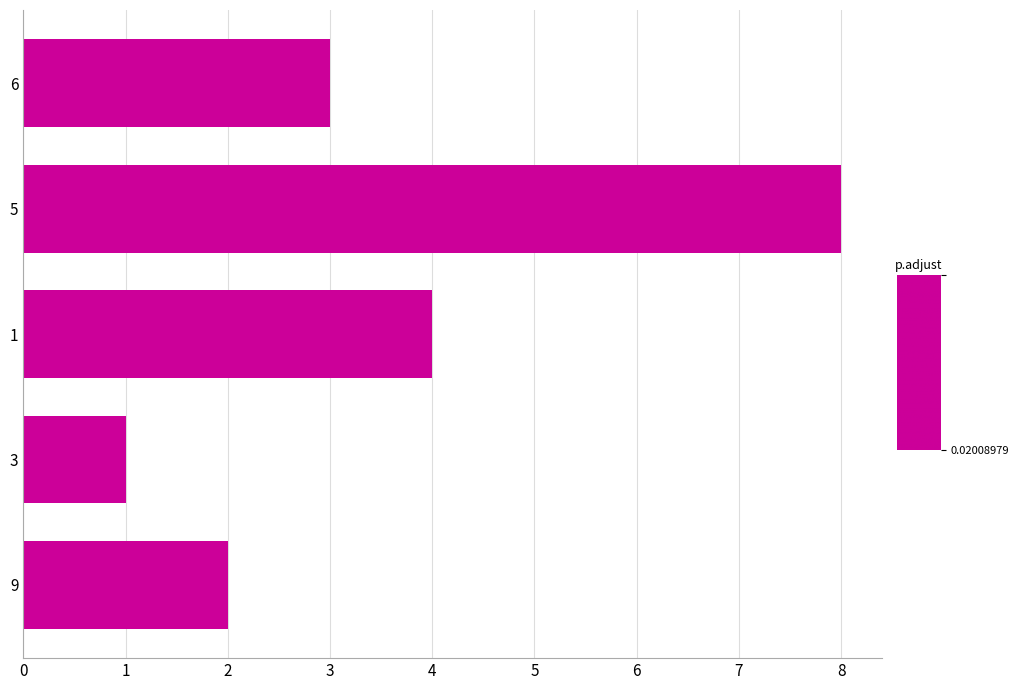

Reading bottom to top, transcribe all the data shown in this chart.

2	1	4	8	3